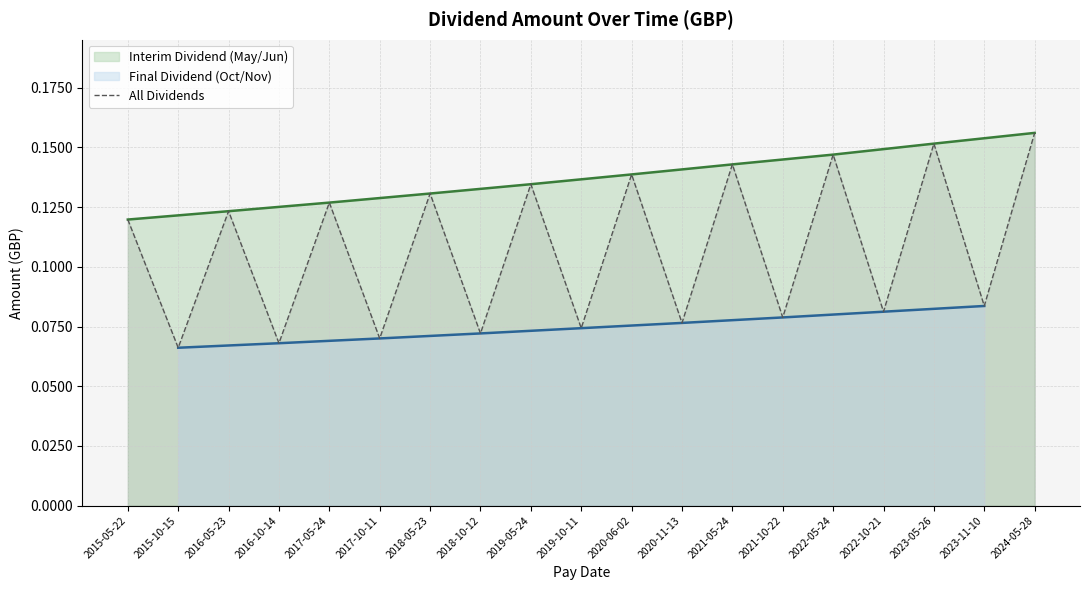

The chart shows a value of 0.0 at 2016-05-23. True or false?

False